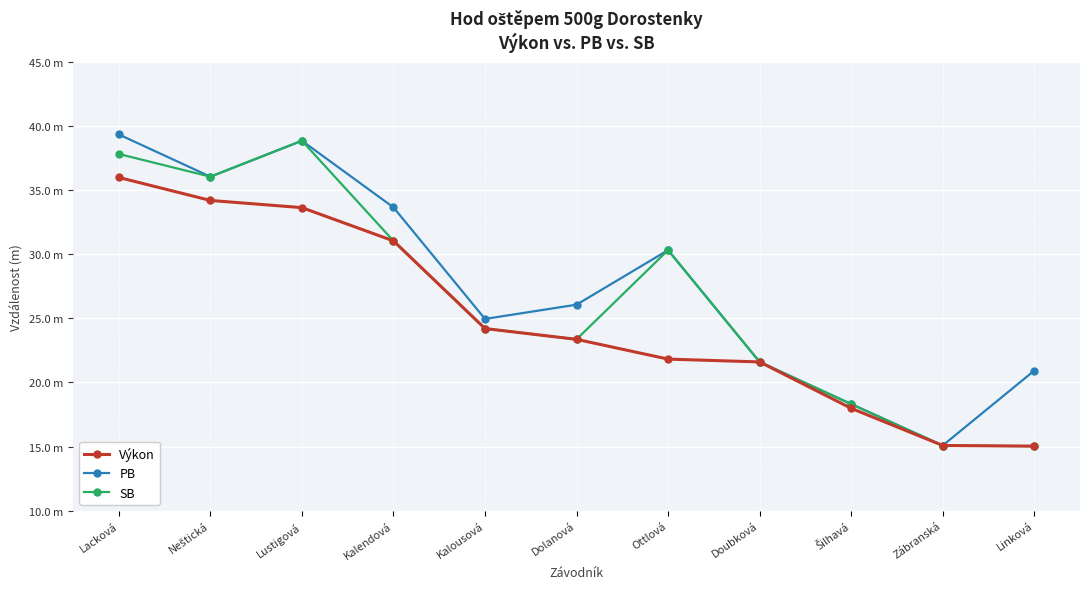

Reading left to right, transcribe all the data shown in this chart.

Výkon: 36.0	34.2	33.6	31.0	24.2	23.4	21.8	21.6	18.0	15.1	15.0
PB: 39.3	36.0	38.8	33.6	24.9	26.1	30.3	21.6	18.3	15.1	20.9
SB: 37.8	36.0	38.8	31.0	24.2	23.4	30.3	21.6	18.3	15.1	15.0